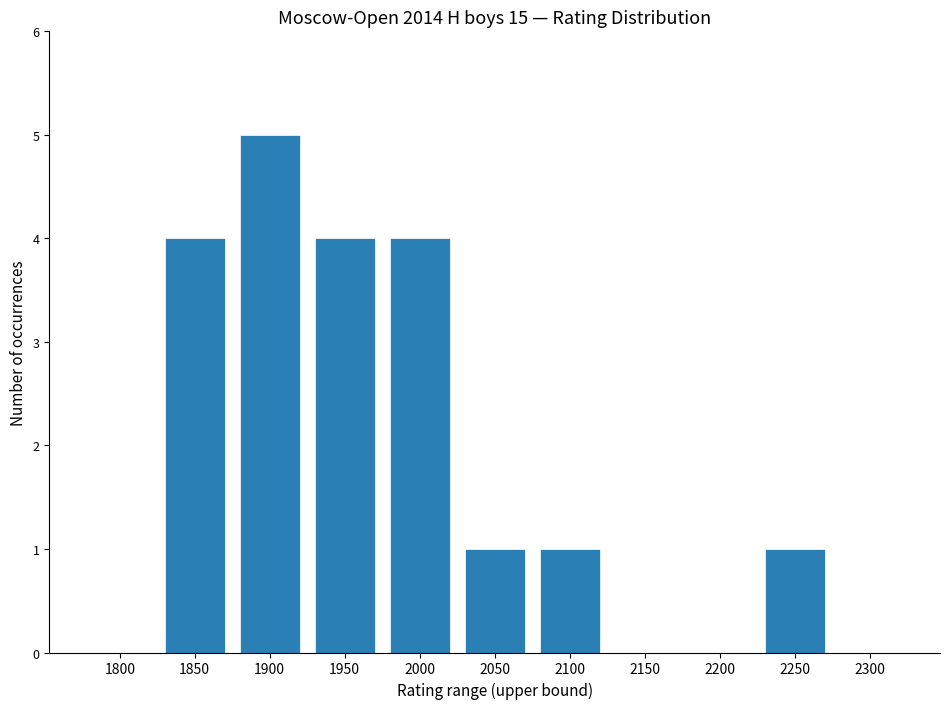

What is the sum of all values?

20